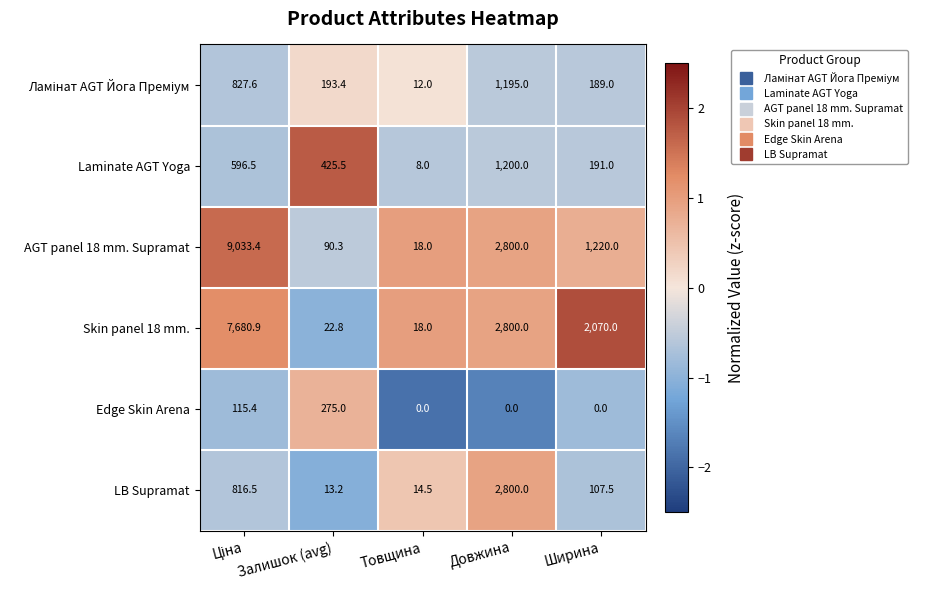

What is the difference between the maximum and minimum values in the Skin panel 18 mm. series?

7662.9